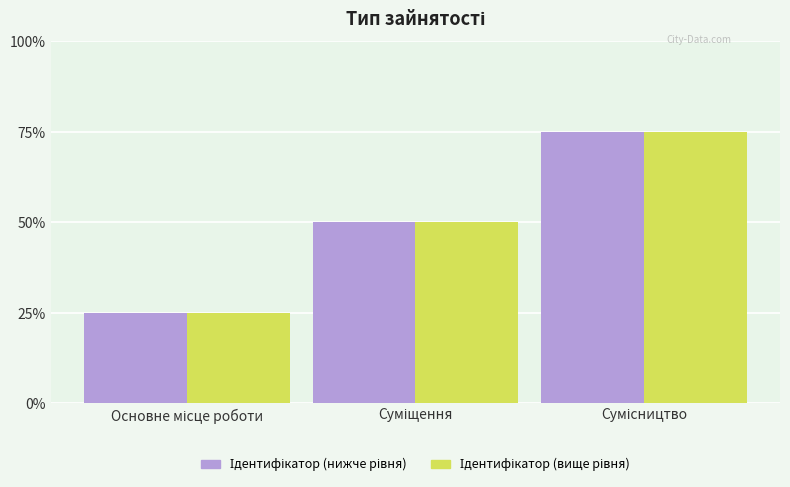

Does the chart contain stacked bars?

No